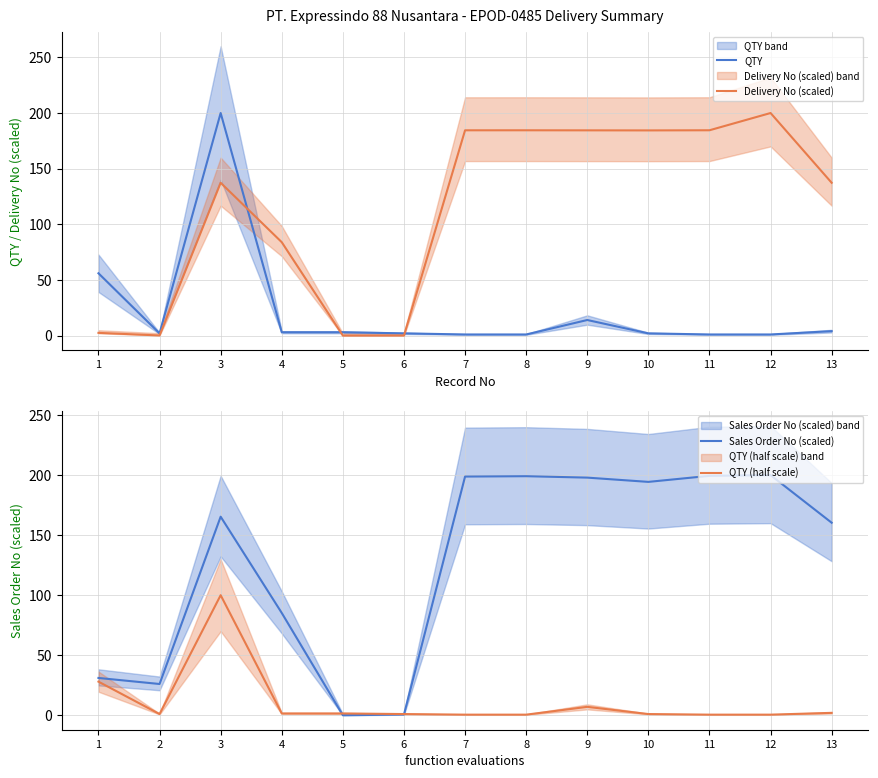

What is the difference between the highest and lowest values at 8?

198.6